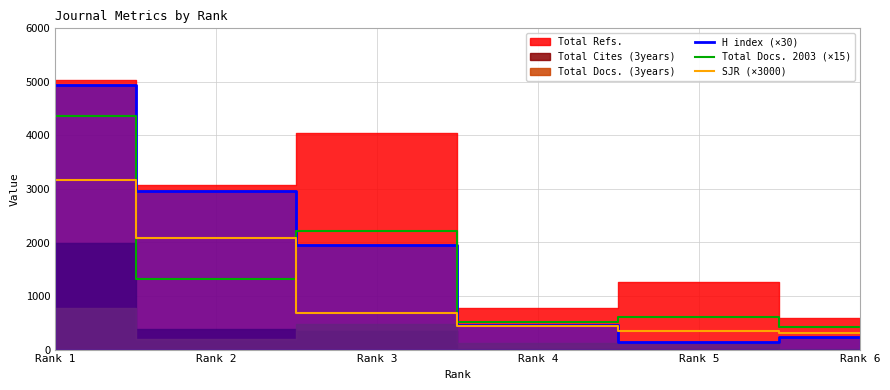

Where is SJR (×3000) nearest to the value 1735?

Rank 2